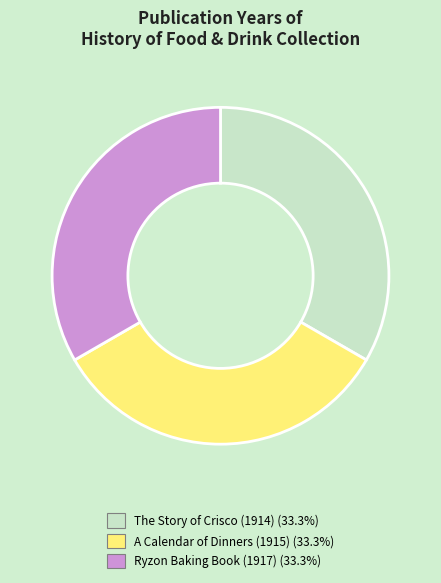

Is A Calendar of Dinners (1915) the majority of the pie?

No